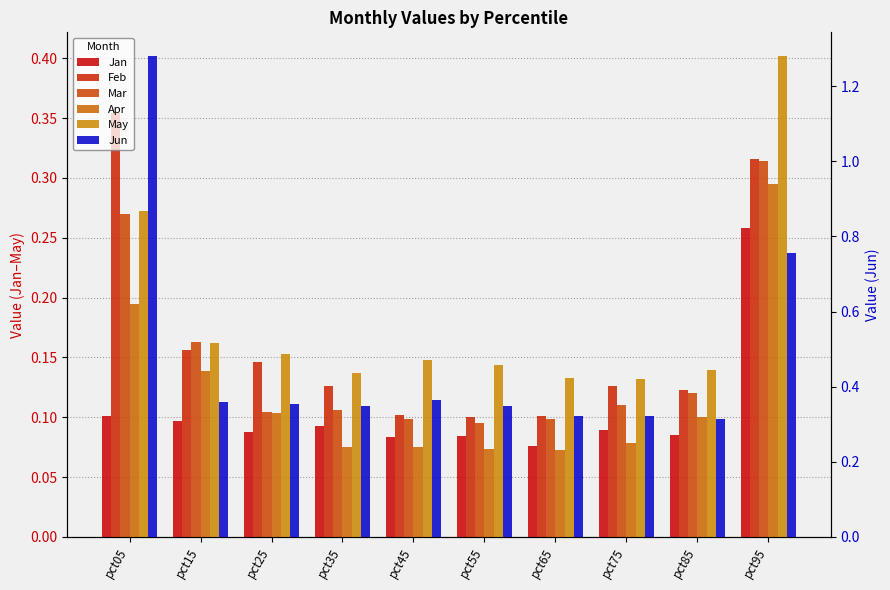

What is the average value of the Jan series?

0.1